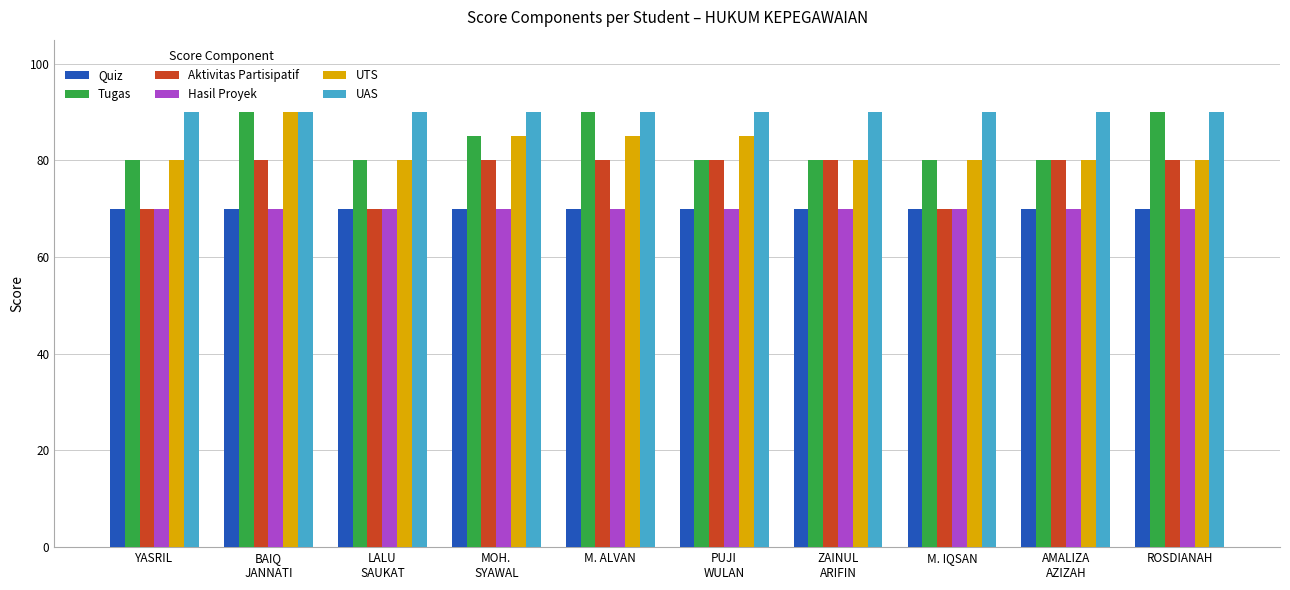

Which series has the largest total across all categories?

UAS